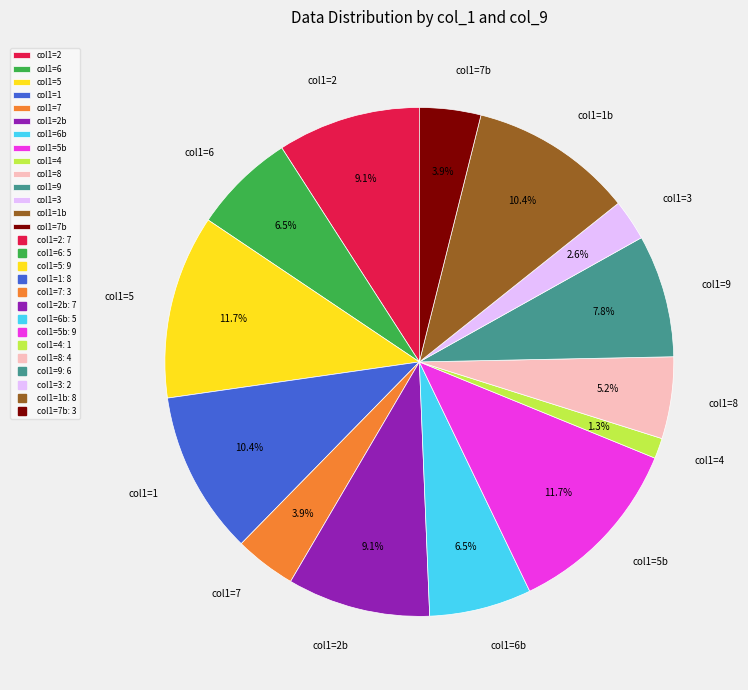

Is there any slice that represents more than half of the pie?

No